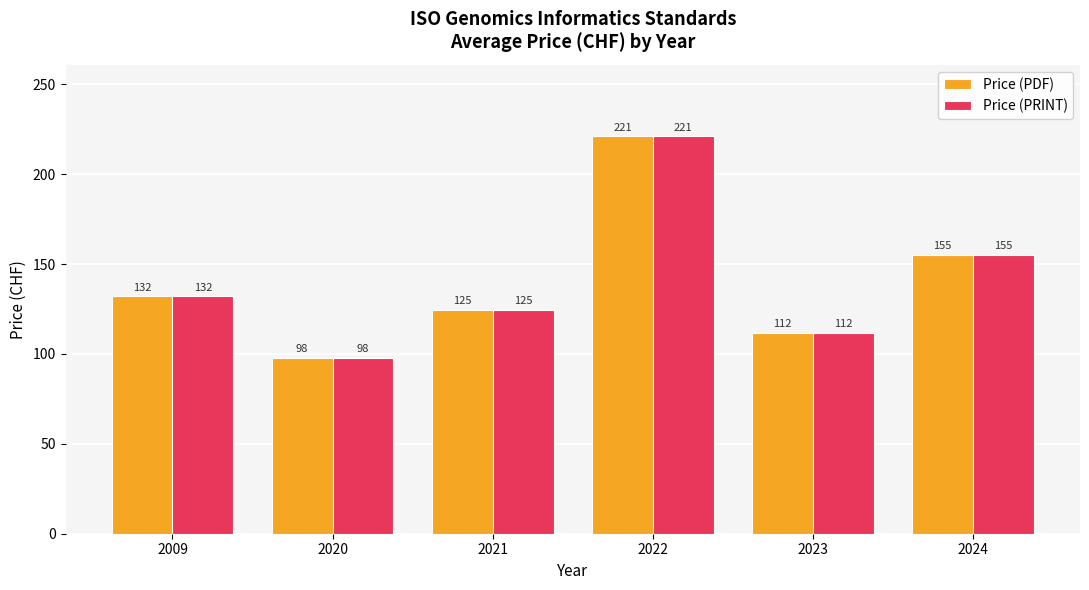

At which category is the sum across all series the highest?

2022